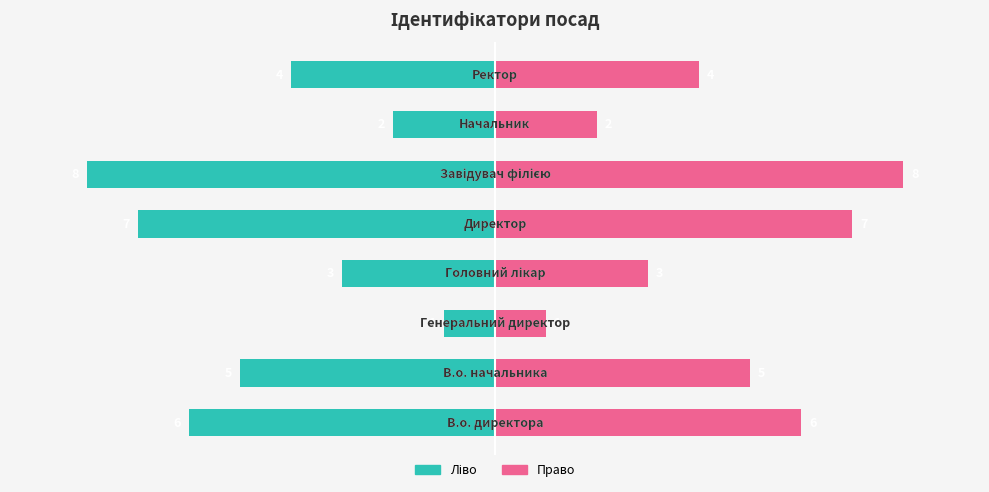

What is the sum of the Ідентифікатор (ліво) values at 5 and 1?

-13